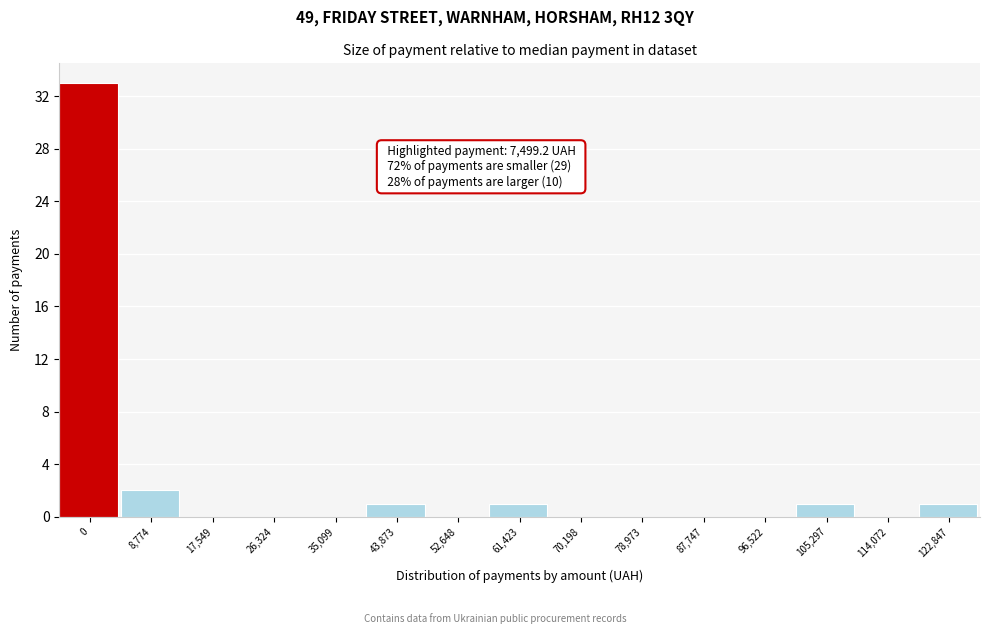

Reading left to right, list all the values displayed in this chart.

0=33	8,774=2	17,549=0	26,324=0	35,099=0	43,873=1	52,648=0	61,423=1	70,198=0	78,973=0	87,747=0	96,522=0	105,297=1	114,072=0	122,847=1